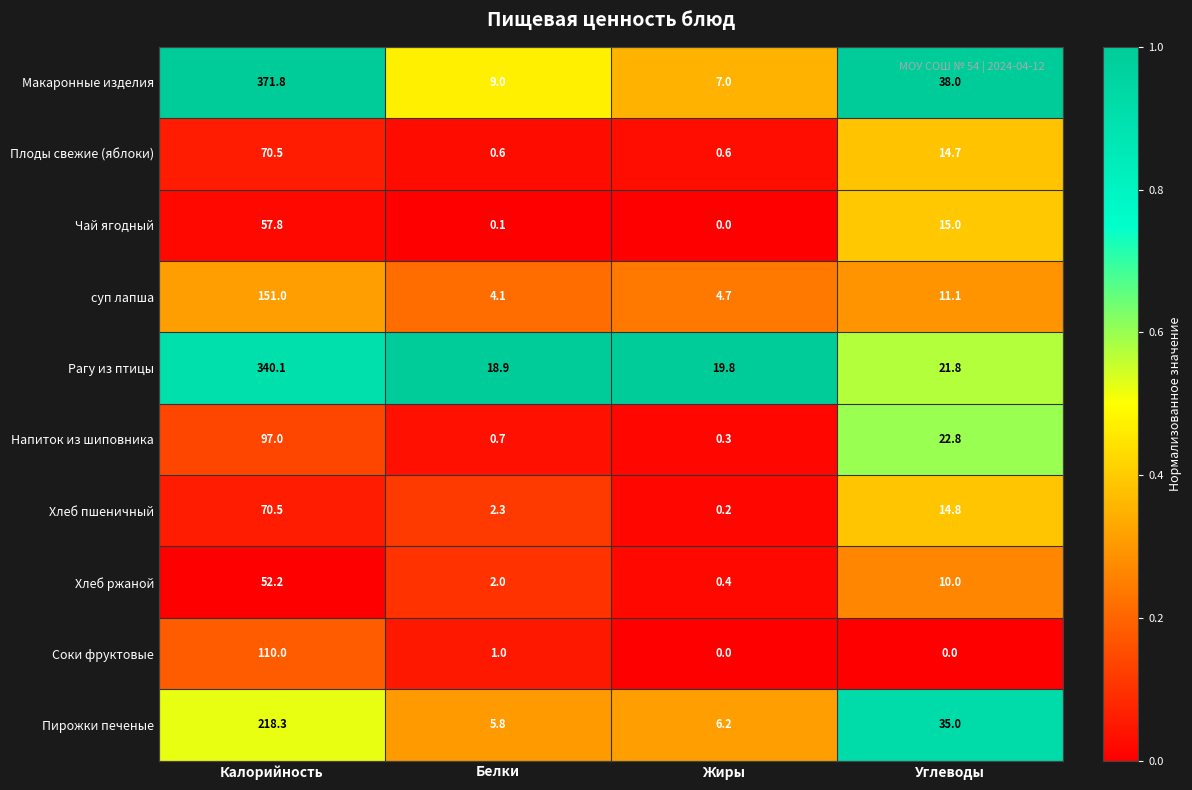

What is the total value across all series at Углеводы?

183.2